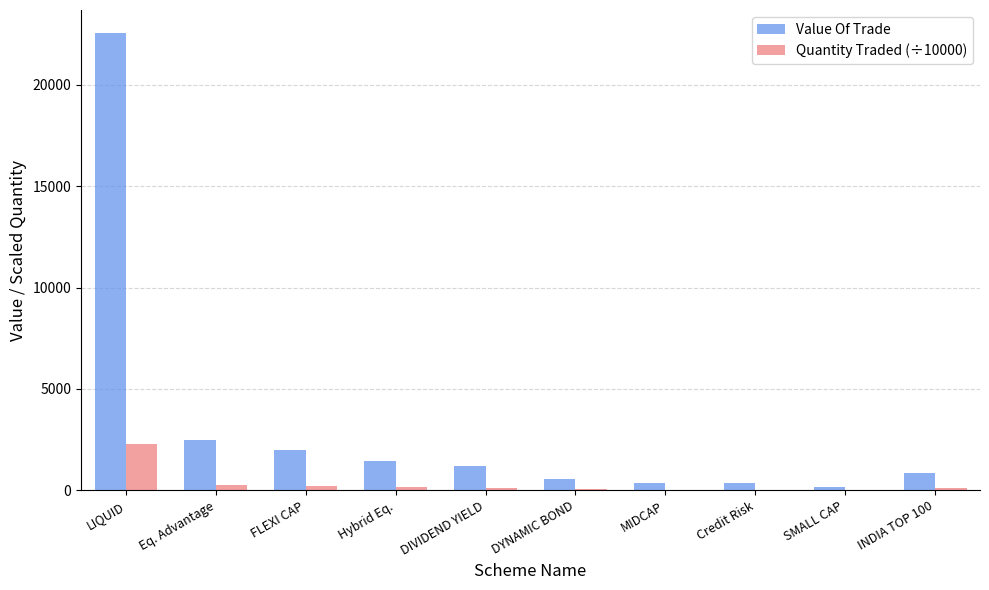

True or false: Value Of Trade has a value of 1463.3 at Hybrid Eq..

True